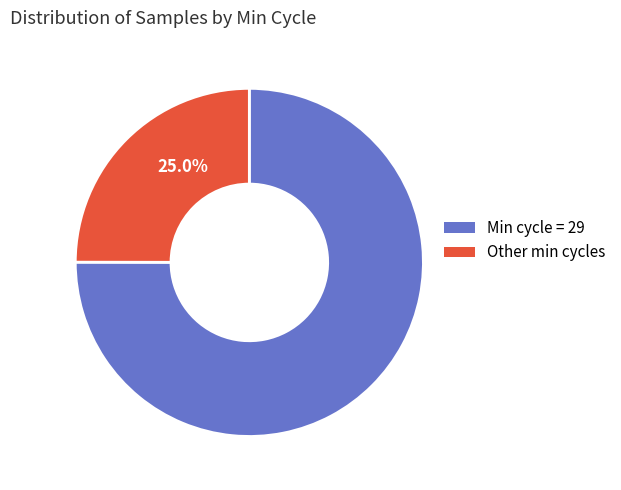

Does any single category account for the majority?

Yes